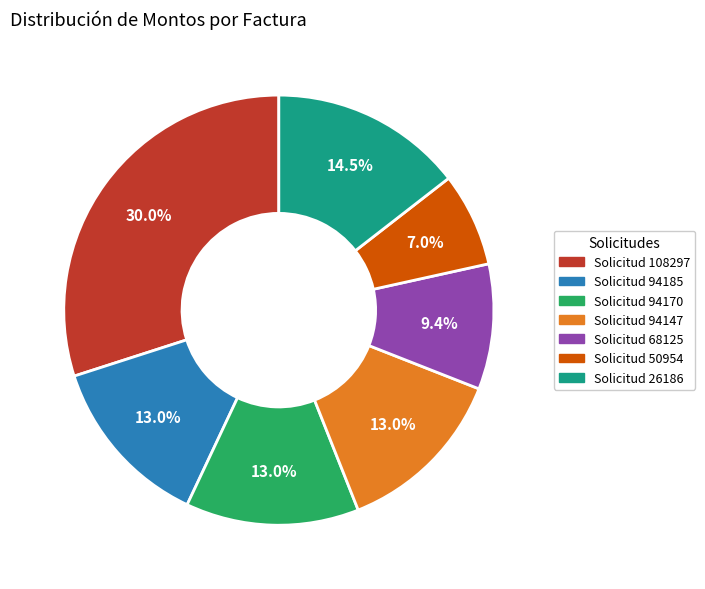

Is there a majority slice in this chart?

No